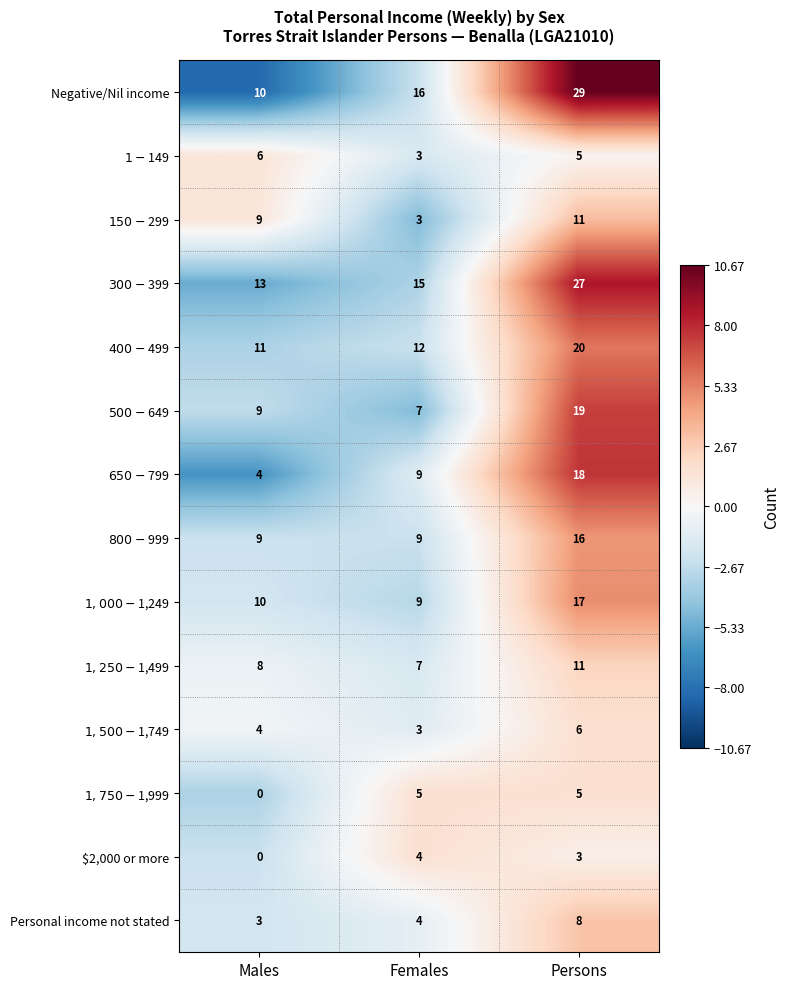

Where is $2,000 or more nearest to the value 2?

Persons